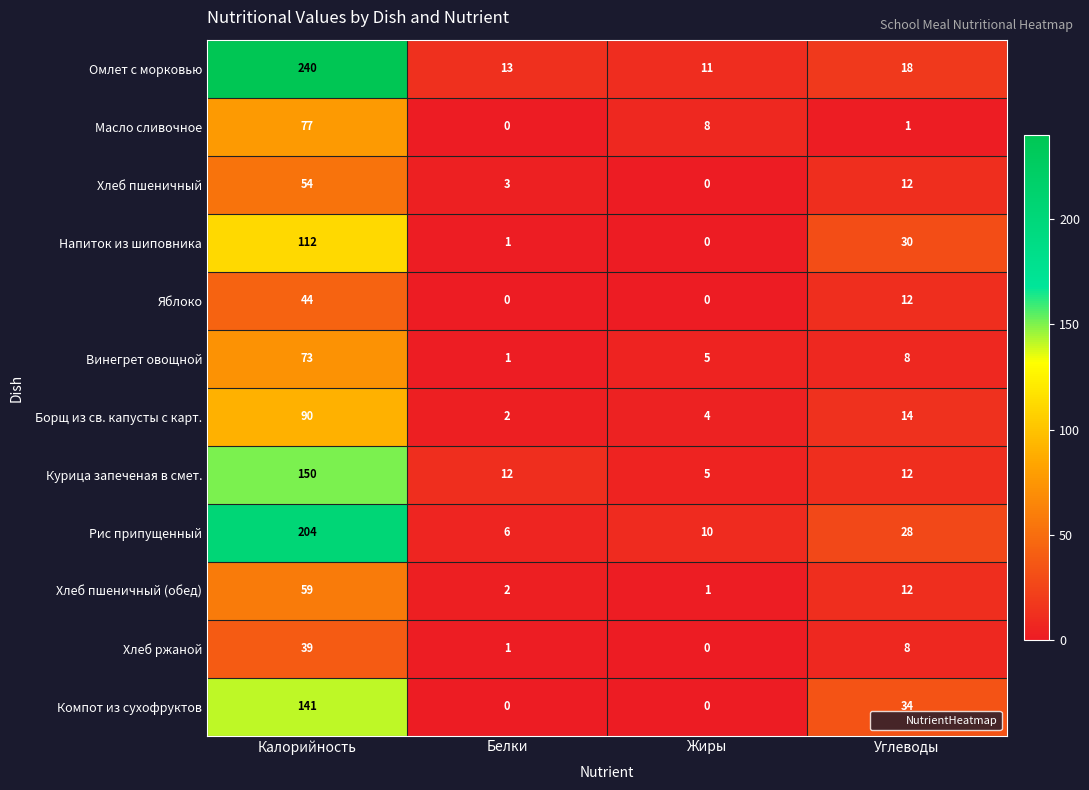

Is it true that Напиток из шиповника equals 43 at Углеводы?

False